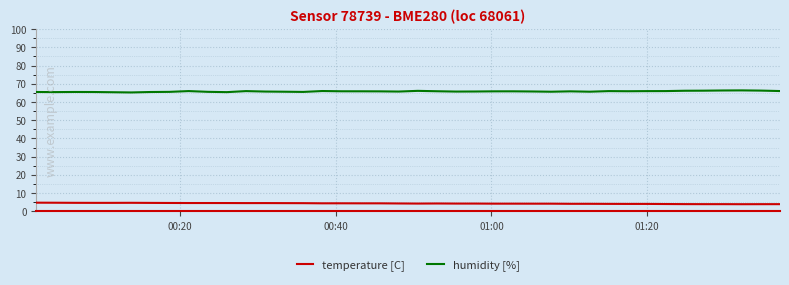

True or false: temperature [C] and humidity [%] cross at least once.

False